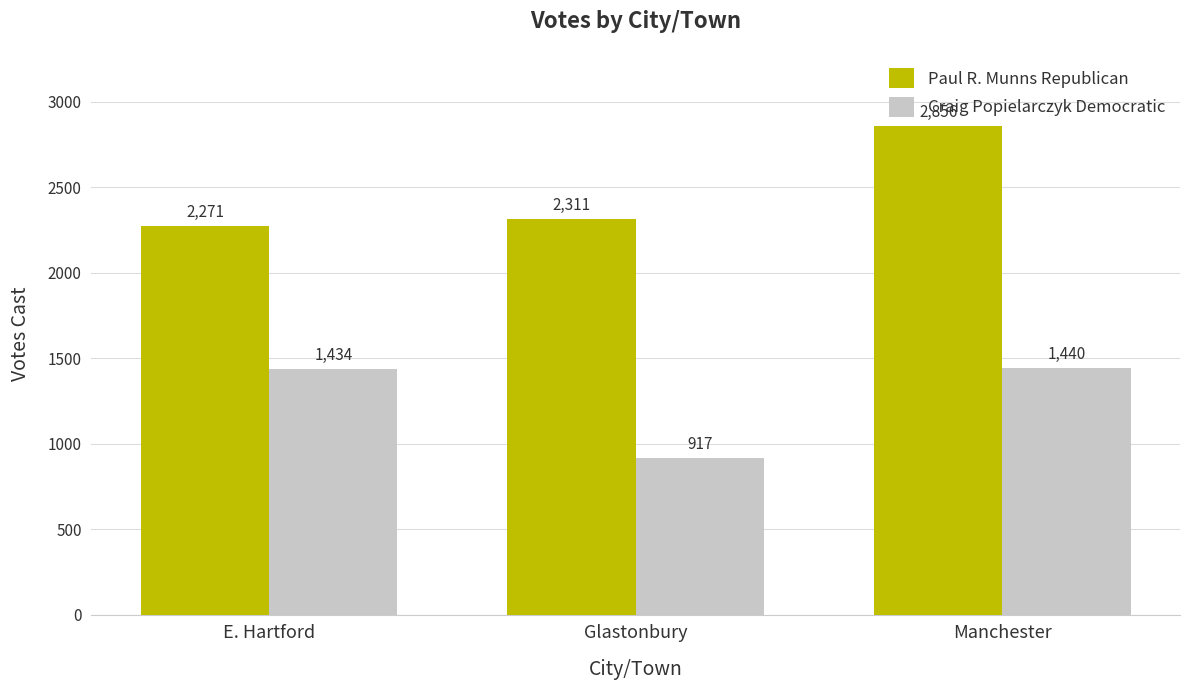

How many bars are there in total?

6